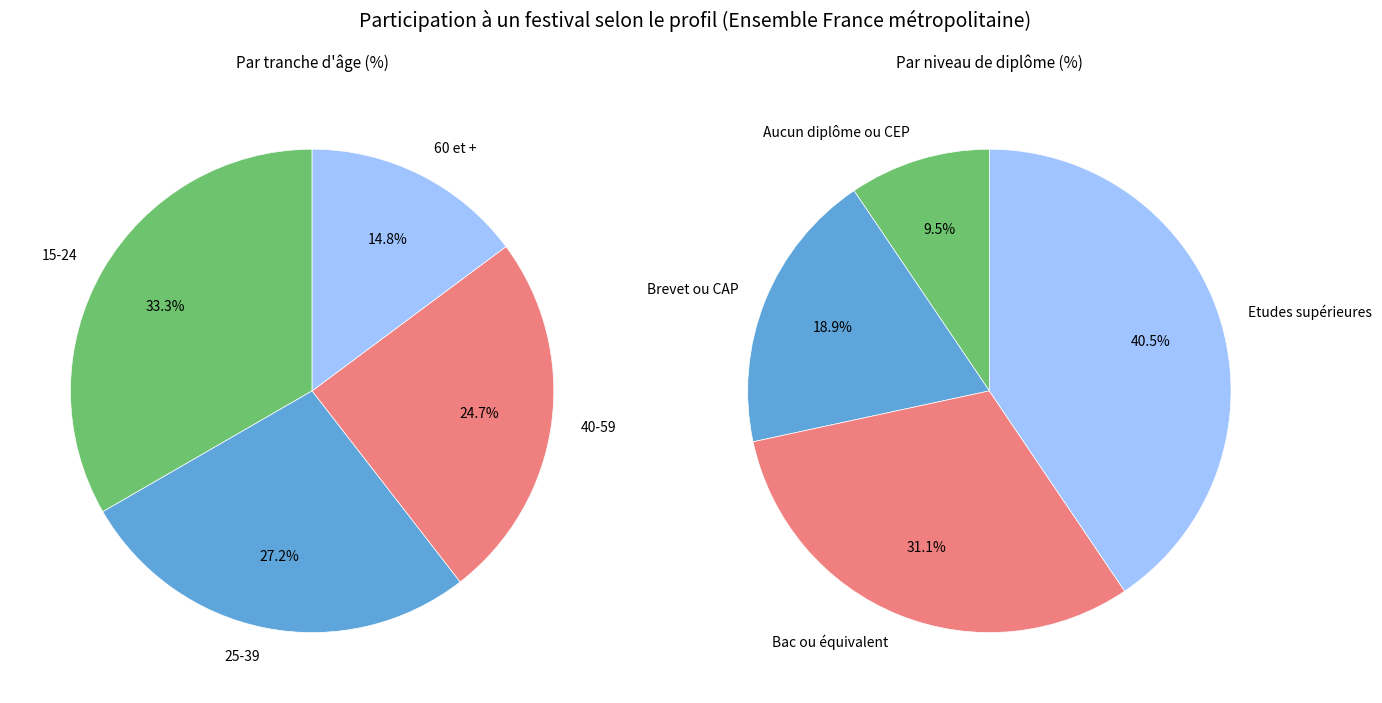

To the nearest percent, what is the combined percentage of 60 et + and 40-59?

40%